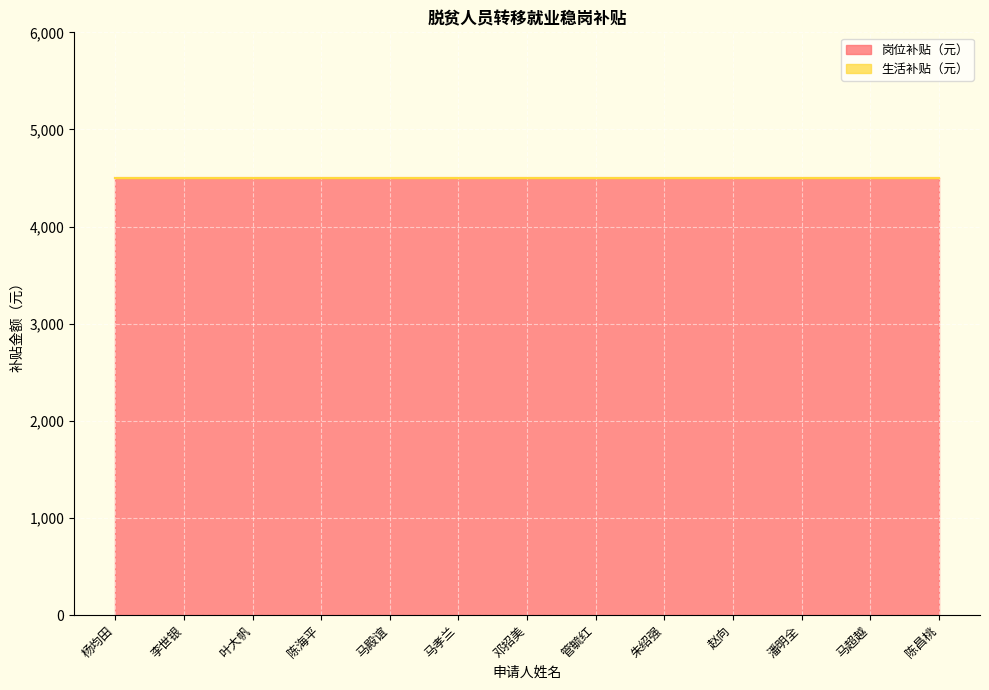

Where is 生活补贴（元） nearest to the value 0?

杨均田